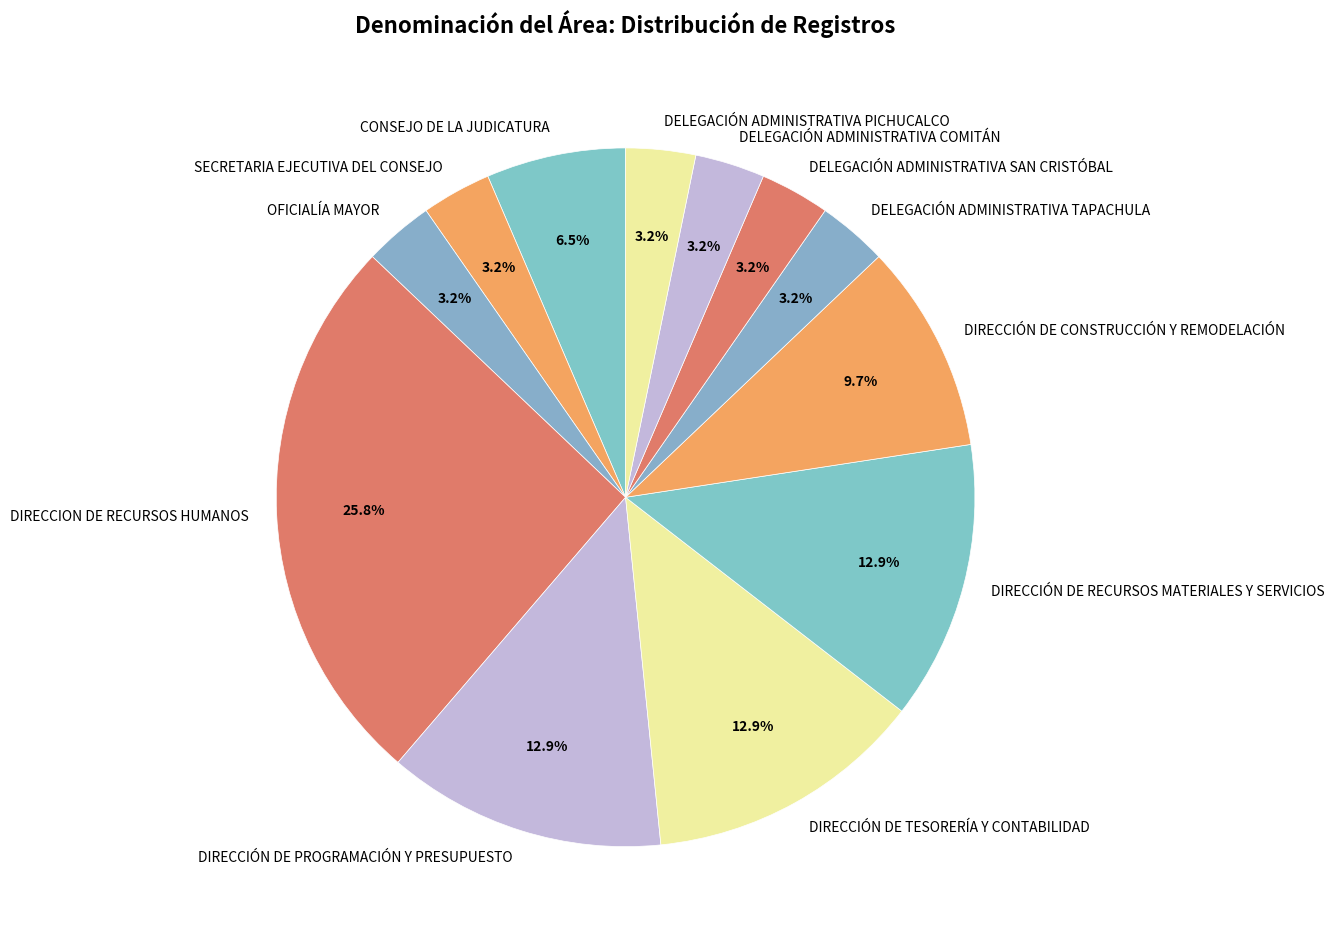

Does DIRECCIÓN DE RECURSOS MATERIALES Y SERVICIOS represent more than half of the total?

No